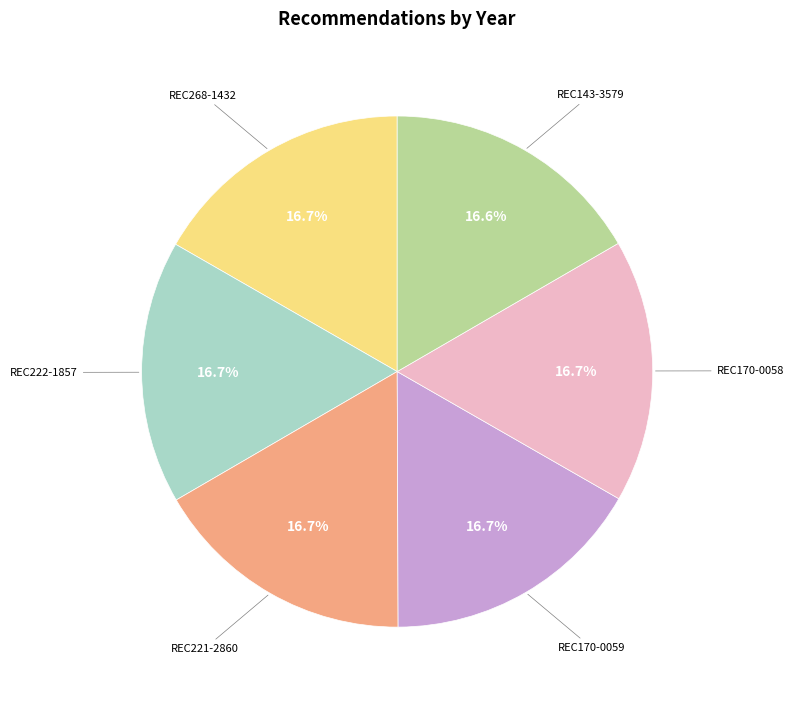

Is there a majority slice in this chart?

No